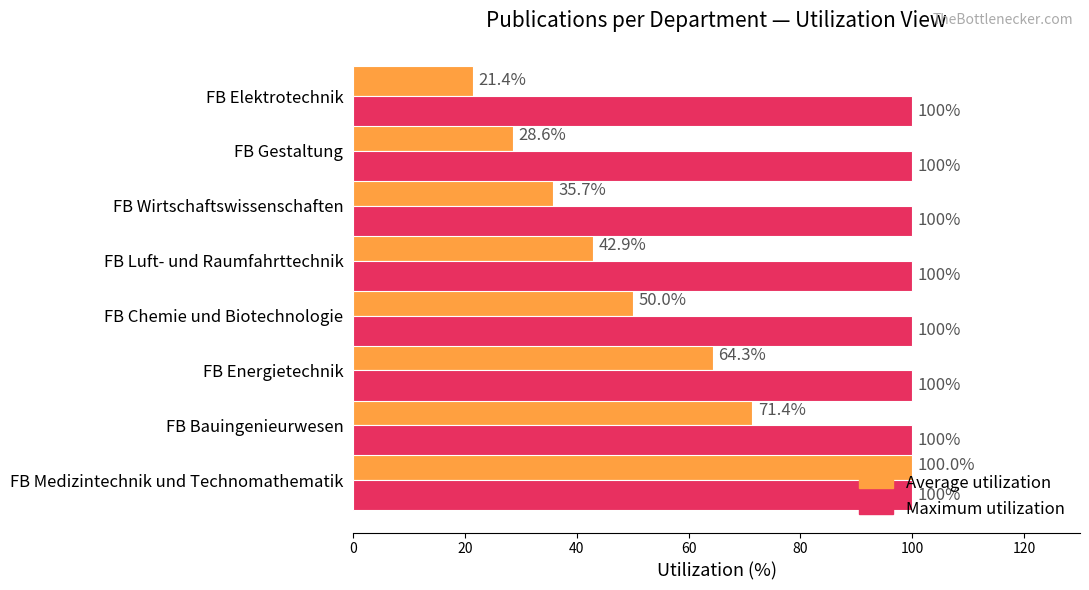

How many distinct data groups are displayed?

2